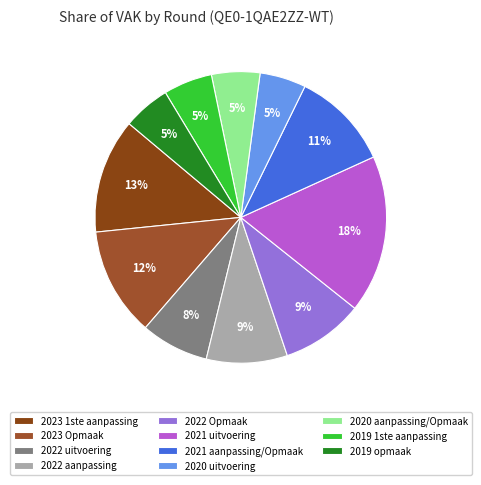

The 2023 Opmaak slice represents 1% of the pie. True or false?

False